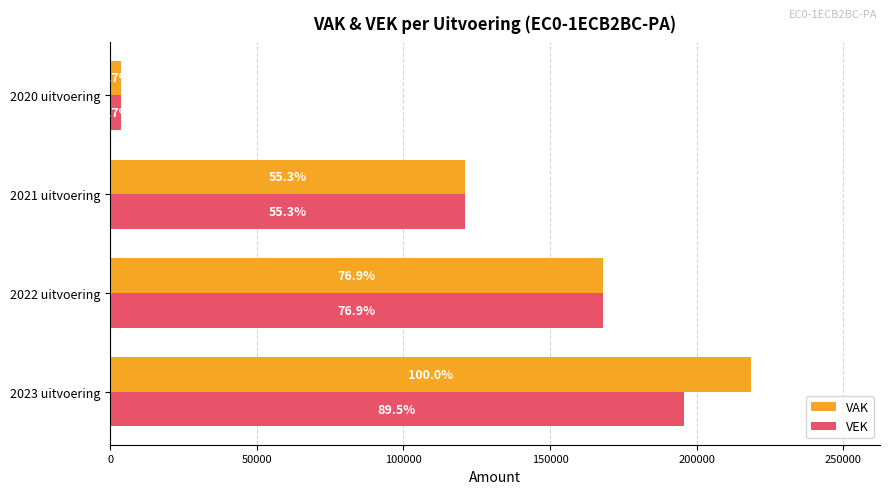

Rank the series by their average value, from highest to lowest.

VAK, VEK